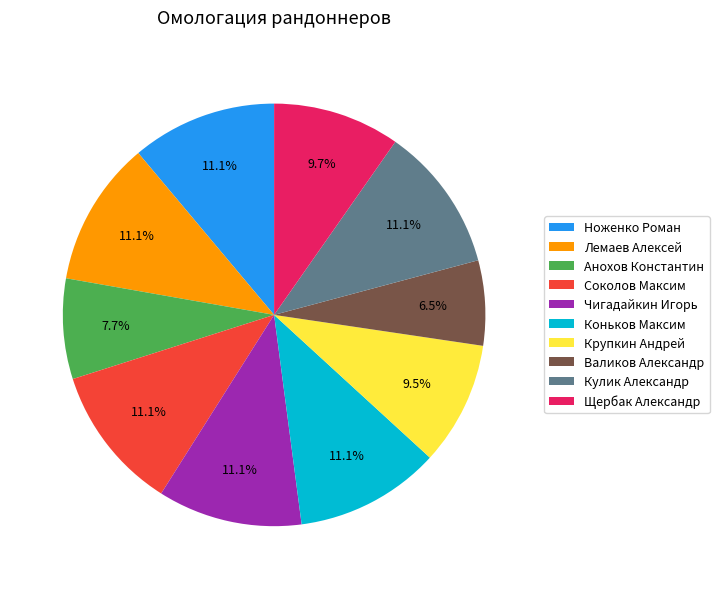

Do Щербак Александр and Кулик Александр together represent more than half of the pie?

No